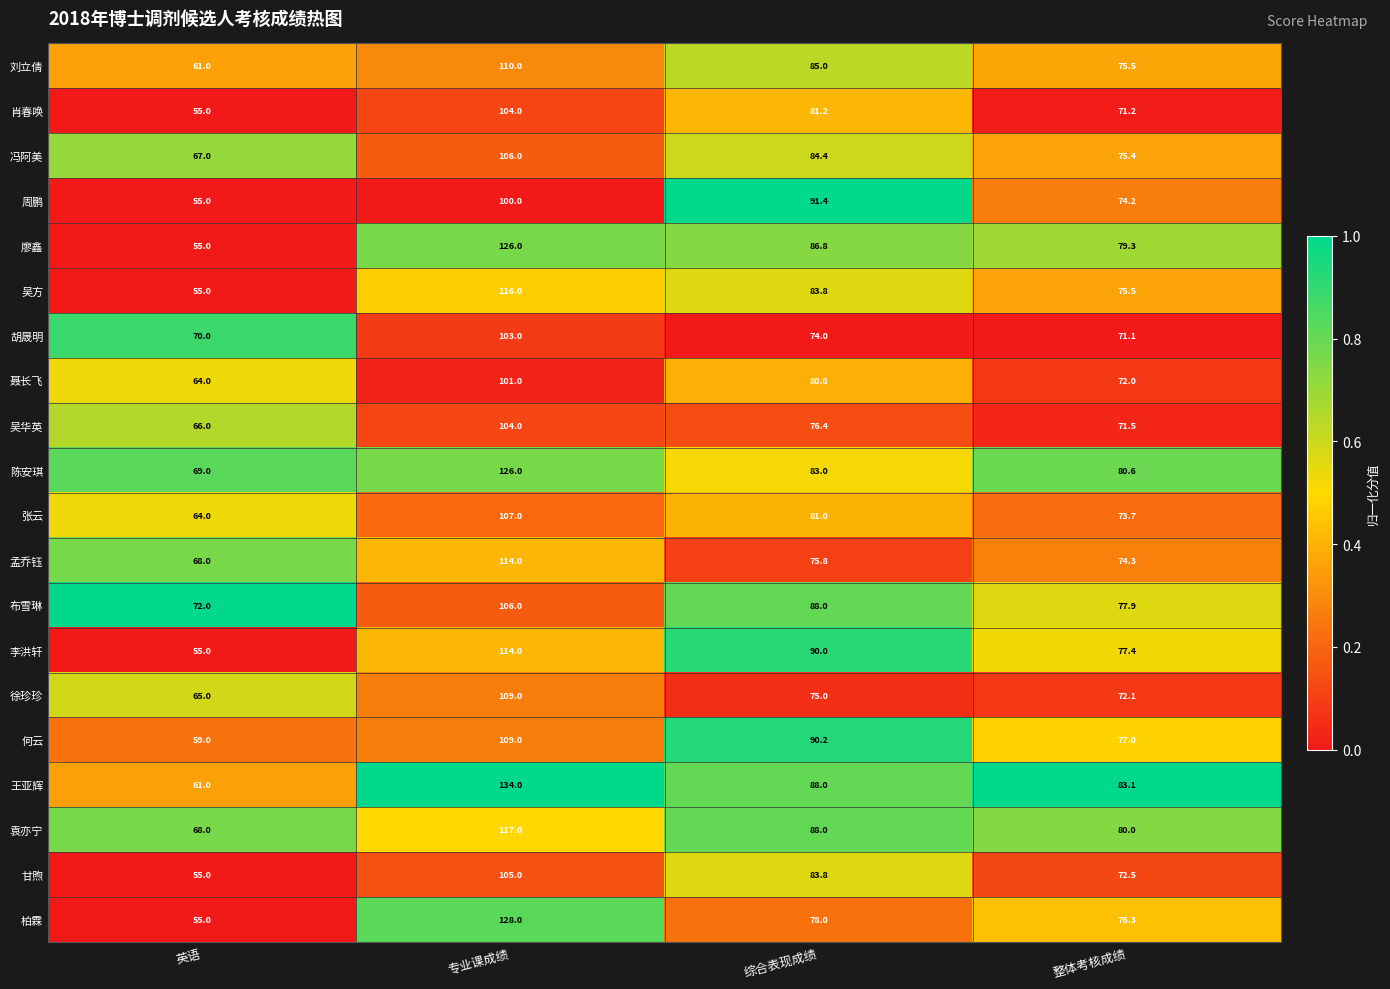

At which category is the sum across all series the highest?

专业课成绩